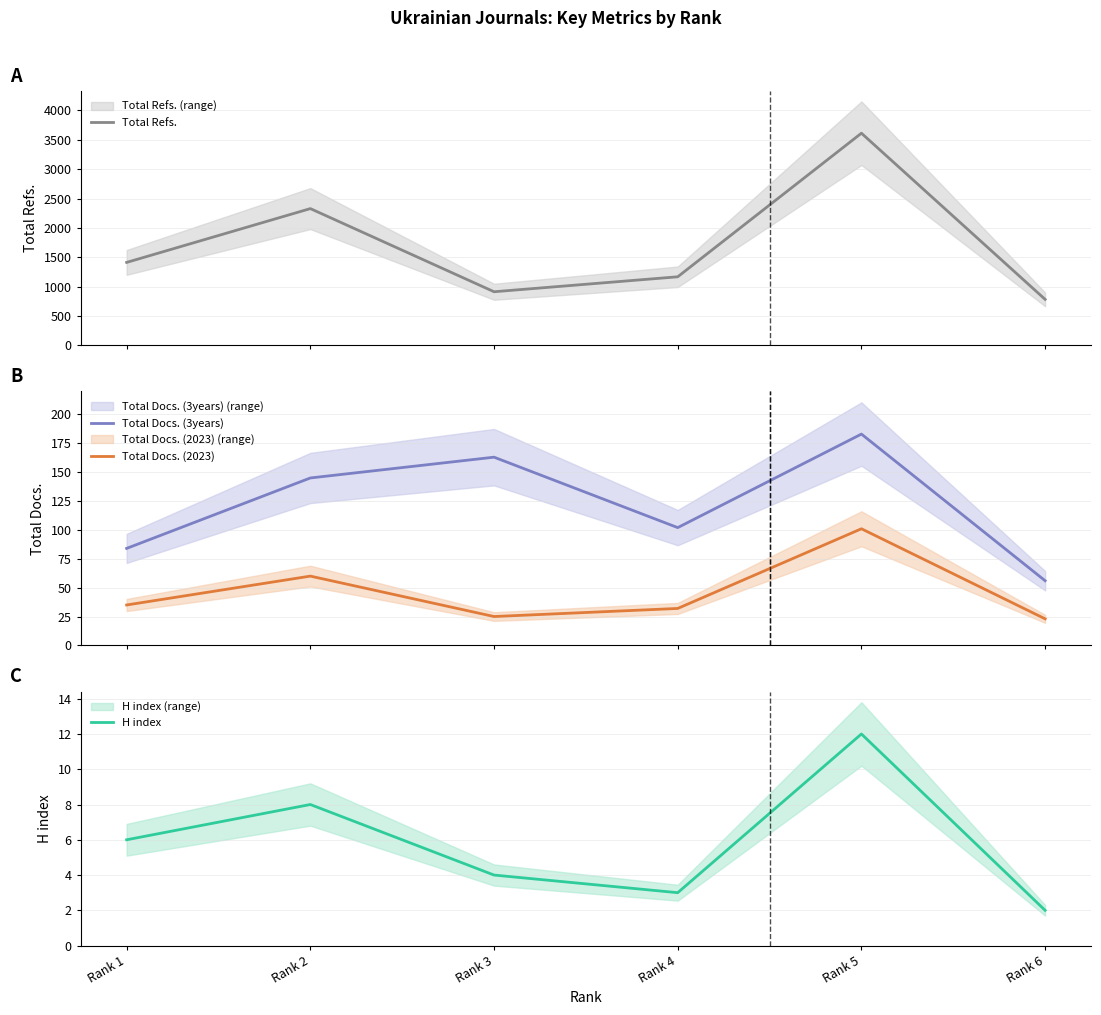

At which category is the sum across all series the highest?

Rank 5